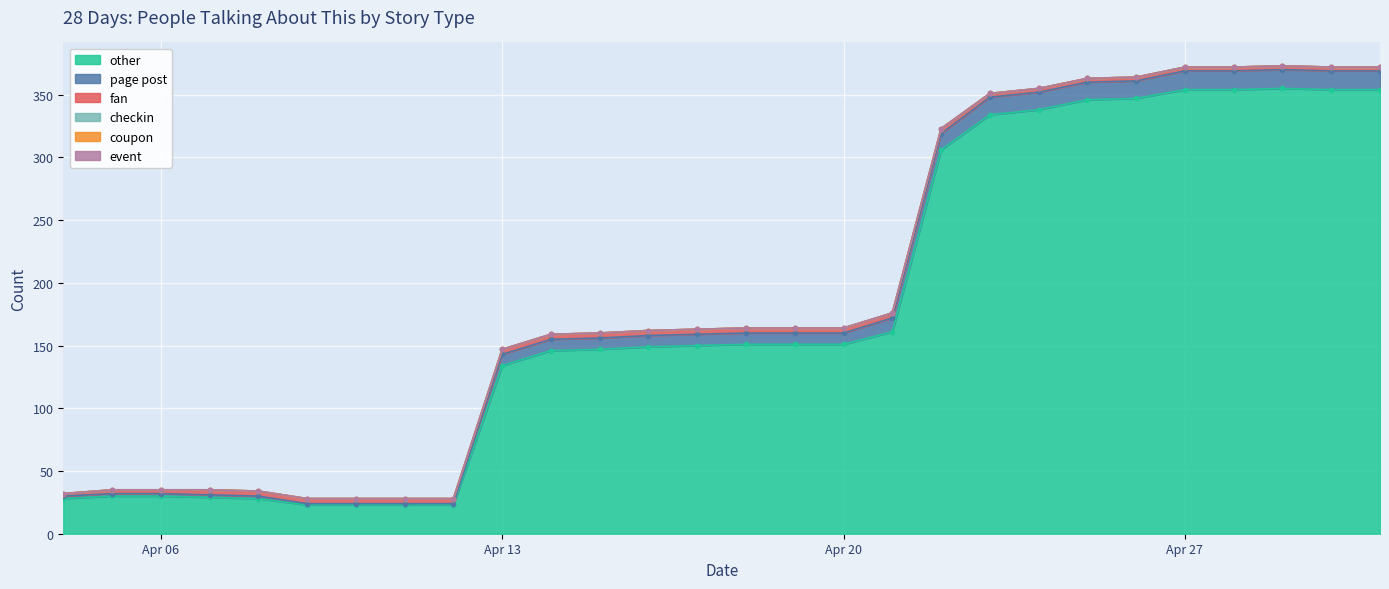

True or false: other has a value of 622 at Apr 27.

False